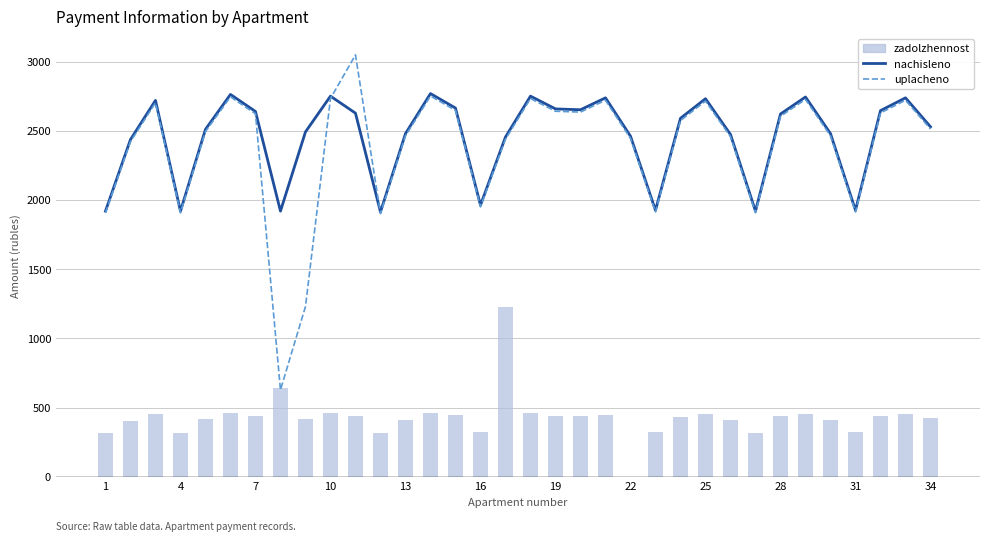

True or false: uplacheno has a value of 2766.1 at 26.

False